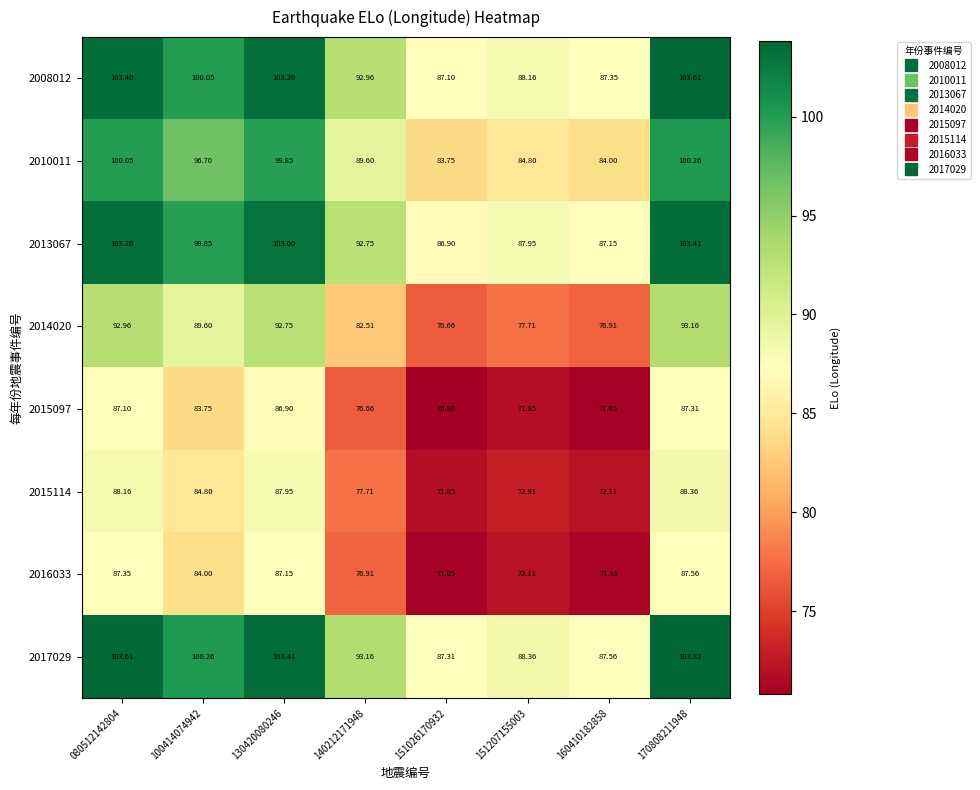

Reading right to left, what are all the values shown in this chart?

2008012: 170808211948=103.6	160410182858=87.3	151207155003=88.2	151026170932=87.1	140212171948=93.0	130420080246=103.2	100414074942=100.0	080512142804=103.4
2010011: 170808211948=100.3	160410182858=84.0	151207155003=84.8	151026170932=83.8	140212171948=89.6	130420080246=99.8	100414074942=96.7	080512142804=100.0
2013067: 170808211948=103.4	160410182858=87.2	151207155003=88.0	151026170932=86.9	140212171948=92.8	130420080246=103.0	100414074942=99.8	080512142804=103.2
2014020: 170808211948=93.2	160410182858=76.9	151207155003=77.7	151026170932=76.7	140212171948=82.5	130420080246=92.8	100414074942=89.6	080512142804=93.0
2015097: 170808211948=87.3	160410182858=71.0	151207155003=71.8	151026170932=70.8	140212171948=76.7	130420080246=86.9	100414074942=83.8	080512142804=87.1
2015114: 170808211948=88.4	160410182858=72.1	151207155003=72.9	151026170932=71.8	140212171948=77.7	130420080246=88.0	100414074942=84.8	080512142804=88.2
2016033: 170808211948=87.6	160410182858=71.3	151207155003=72.1	151026170932=71.0	140212171948=76.9	130420080246=87.2	100414074942=84.0	080512142804=87.3
2017029: 170808211948=103.8	160410182858=87.6	151207155003=88.4	151026170932=87.3	140212171948=93.2	130420080246=103.4	100414074942=100.3	080512142804=103.6